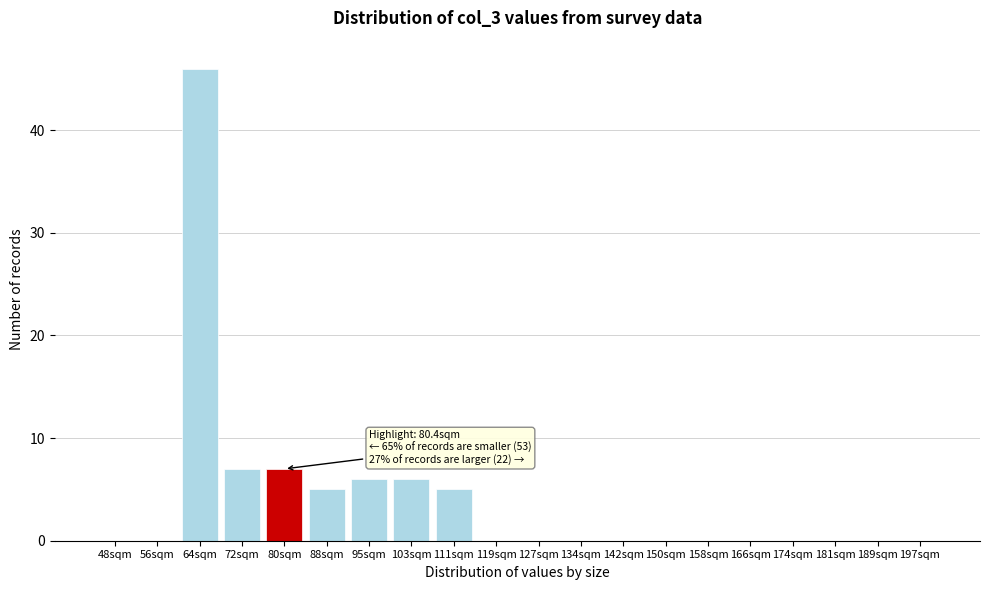

Reading left to right, what are all the values shown in this chart?

48sqm=0	56sqm=0	64sqm=46	72sqm=7	80sqm=7	88sqm=5	95sqm=6	103sqm=6	111sqm=5	119sqm=0	127sqm=0	134sqm=0	142sqm=0	150sqm=0	158sqm=0	166sqm=0	174sqm=0	181sqm=0	189sqm=0	197sqm=0